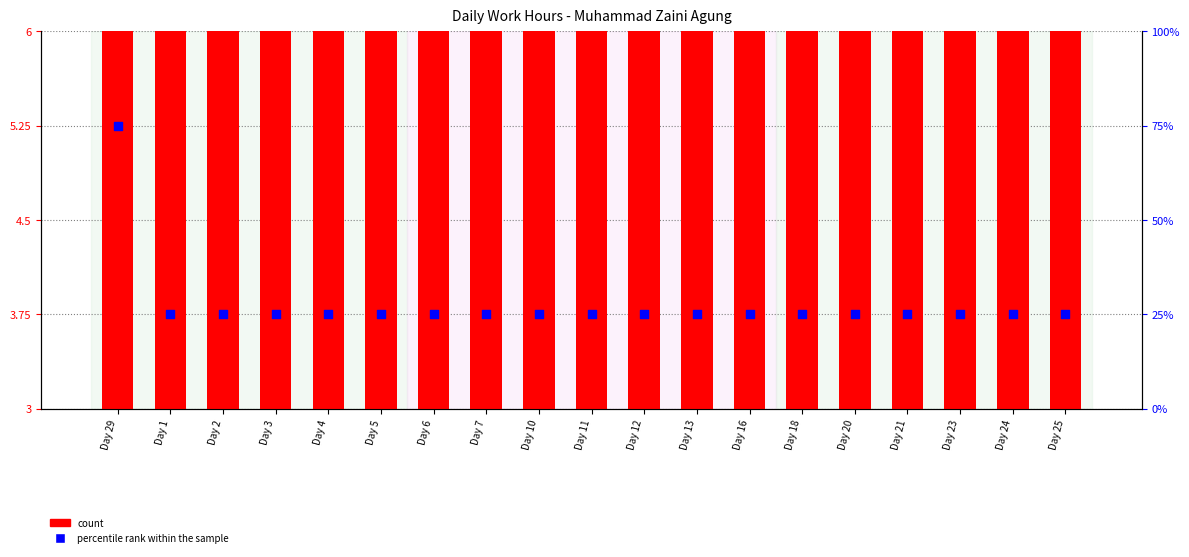

Which series has the widest spread of Y values?

percentile rank within the sample